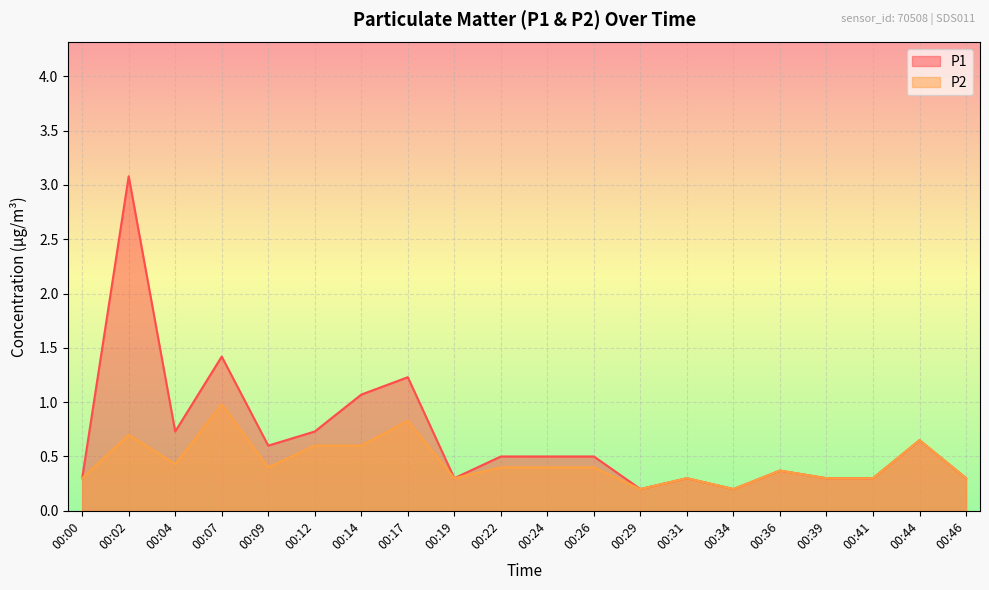

True or false: P1 has a value of 0.7 at 00:12.

True